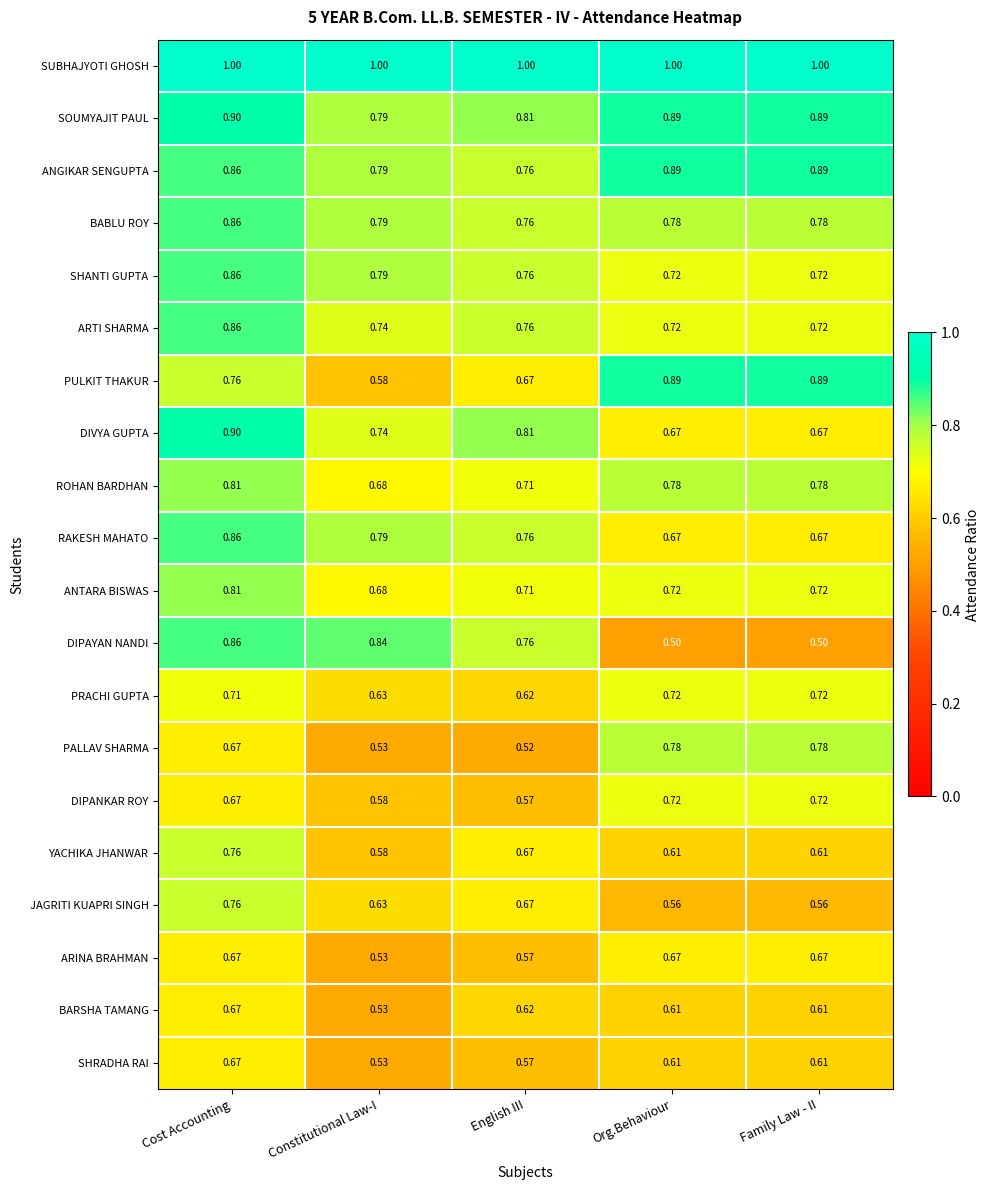

Where is SHRADHA RAI nearest to the value 0?

Constitutional Law-I